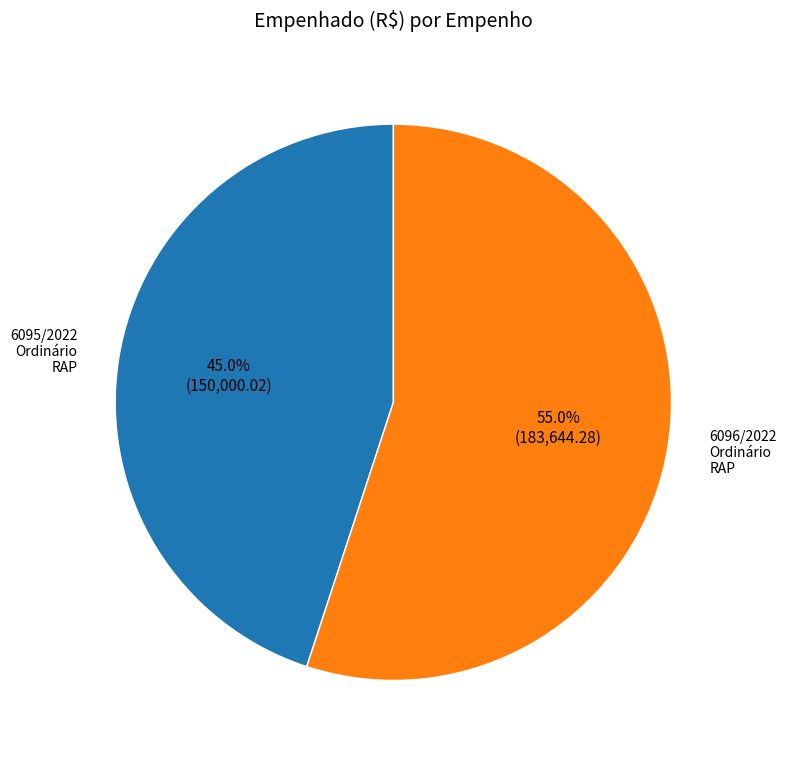

Between 6095/2022 Ordinário RAP and 6096/2022 Ordinário RAP, which is larger?

6096/2022 Ordinário RAP